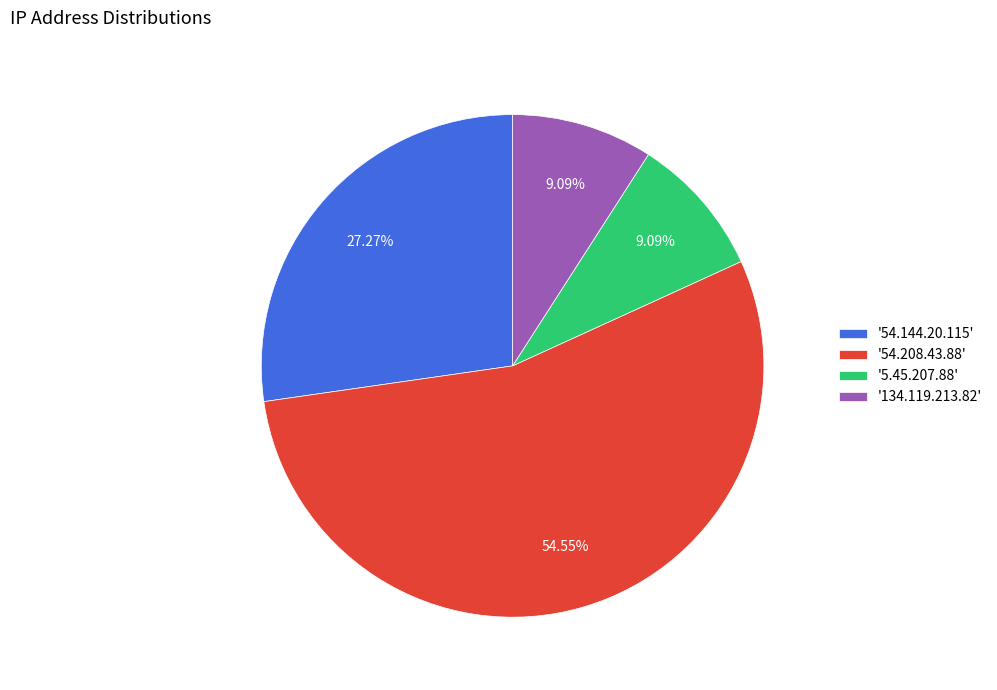

Approximately how many times larger is the value at '54.208.43.88' compared to '54.144.20.115'?

2.0